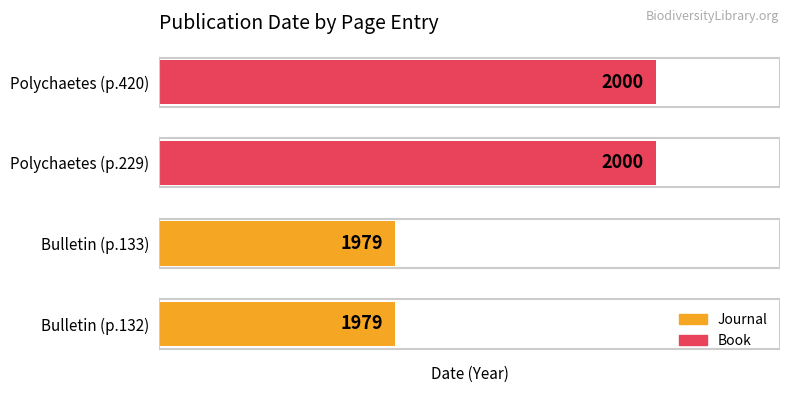

Between Polychaetes (p.420) and Bulletin (p.132), which is larger?

Polychaetes (p.420)